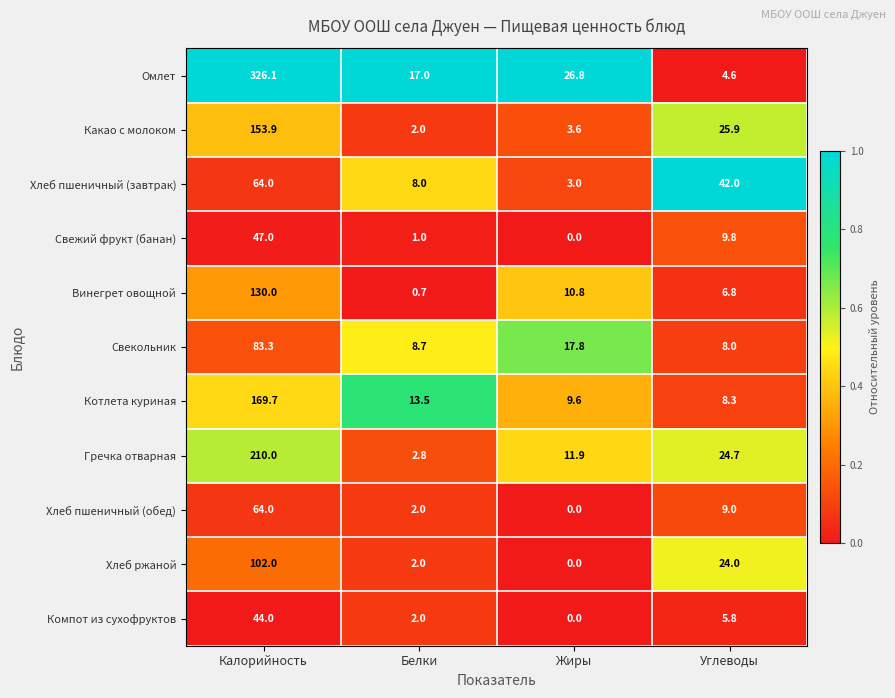

Between Белки and Углеводы, which series saw the biggest shift?

Хлеб пшеничный (завтрак)